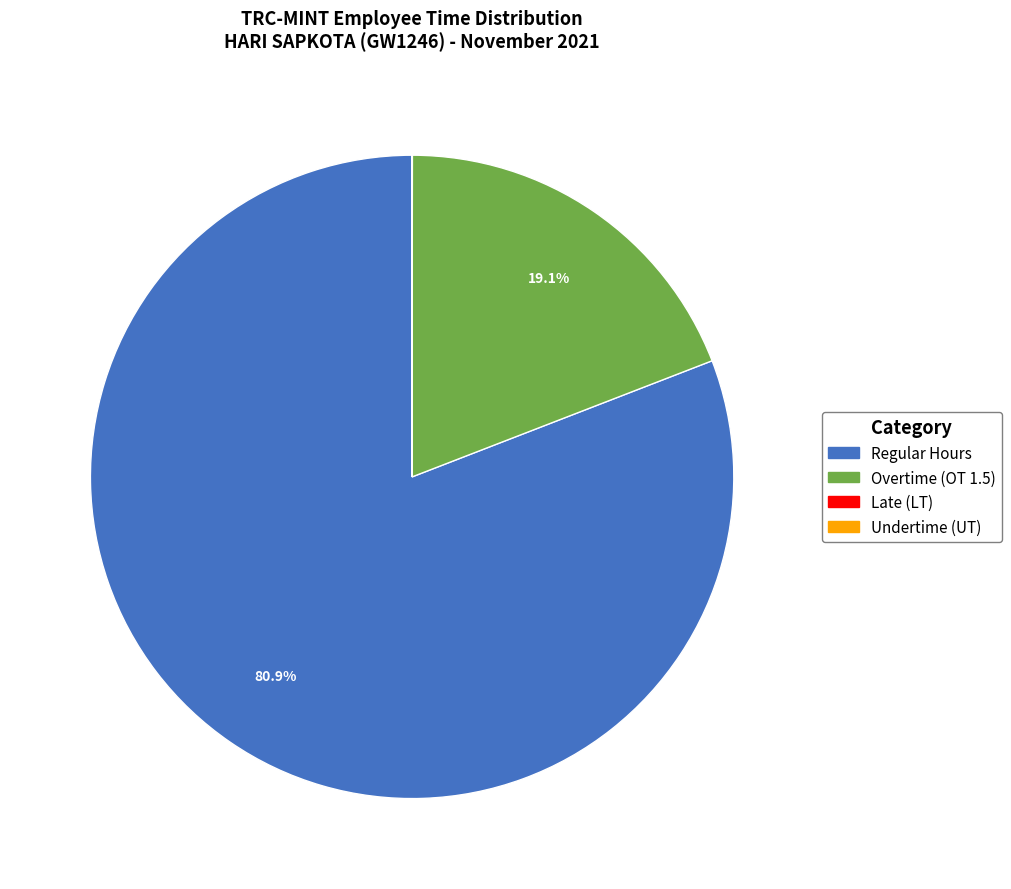

Is there any slice that represents more than half of the pie?

Yes